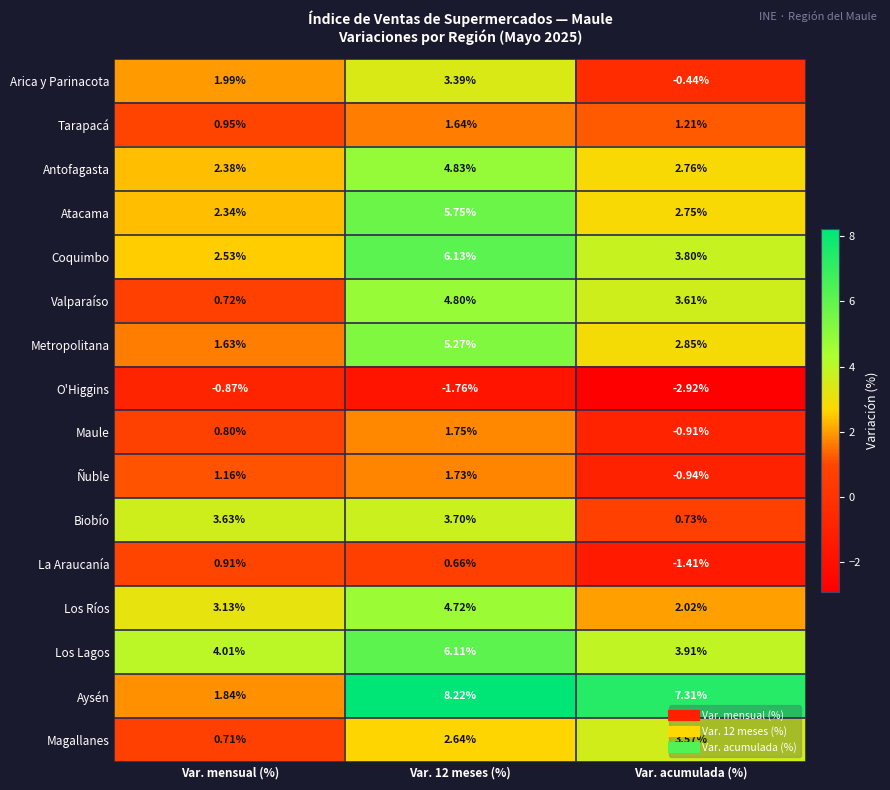

At which label is Metropolitana closest to 3?

Var. acumulada (%)